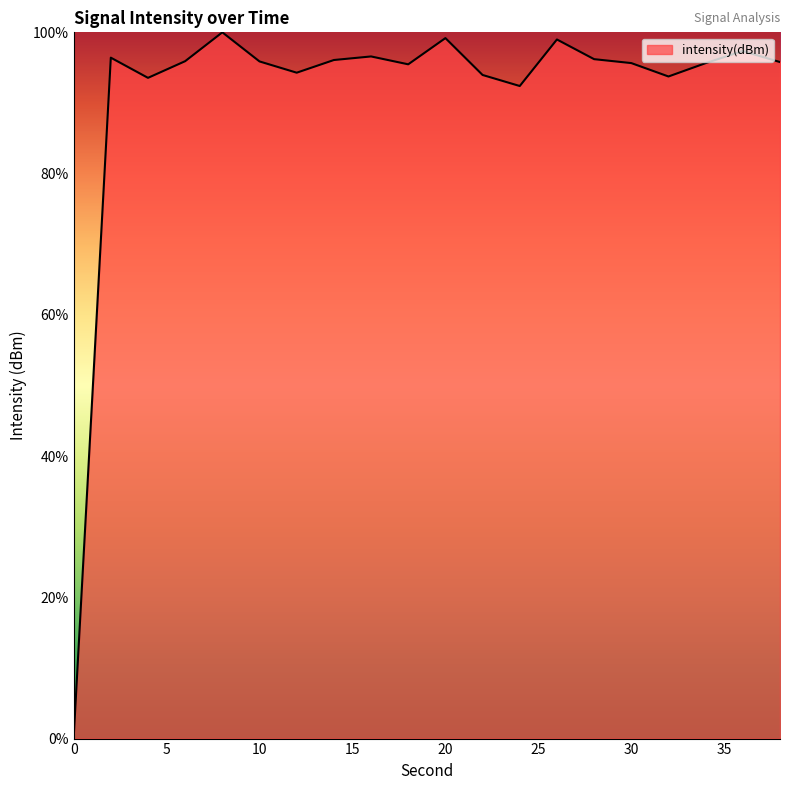

What is the difference between the maximum and minimum values?

100.0